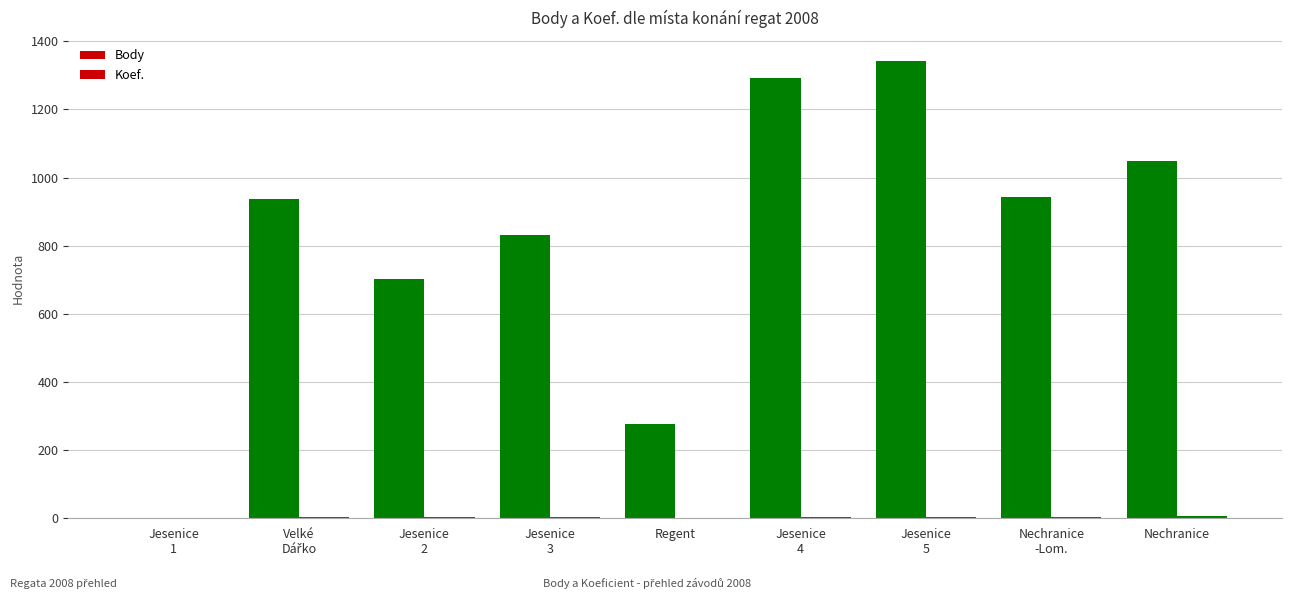

Are the bars grouped side by side (vs. stacked)?

Yes